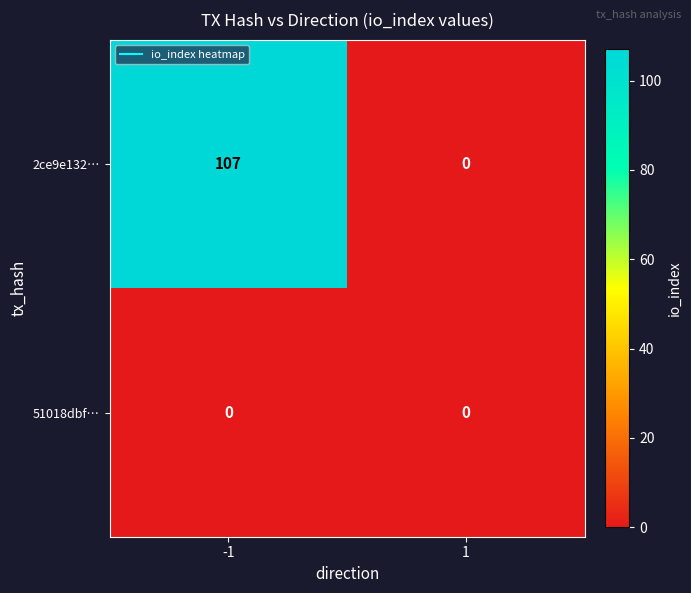

What is the maximum value shown in the chart?

107